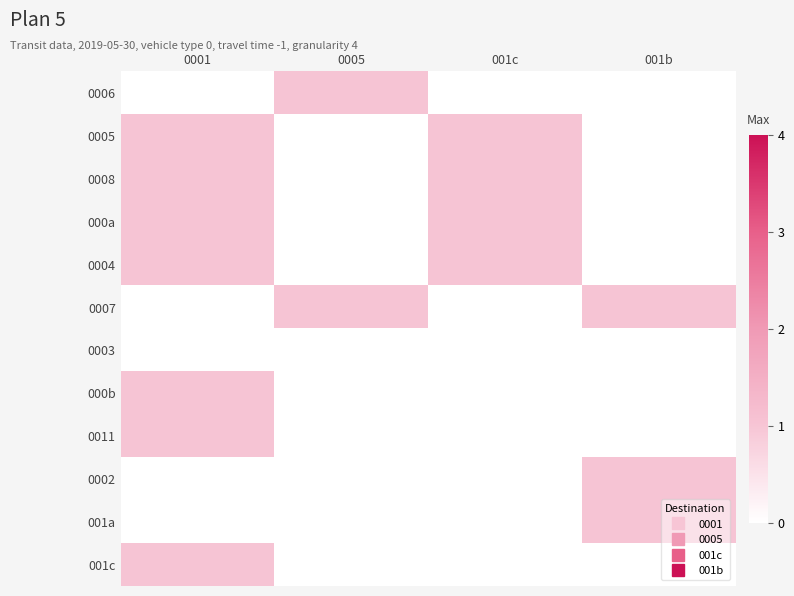

Count the number of categories in the chart.

4